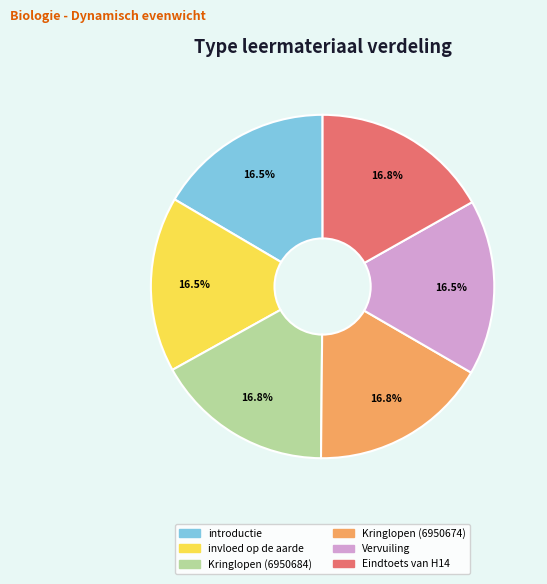

Does Kringlopen (6950684) represent more than half of the total?

No